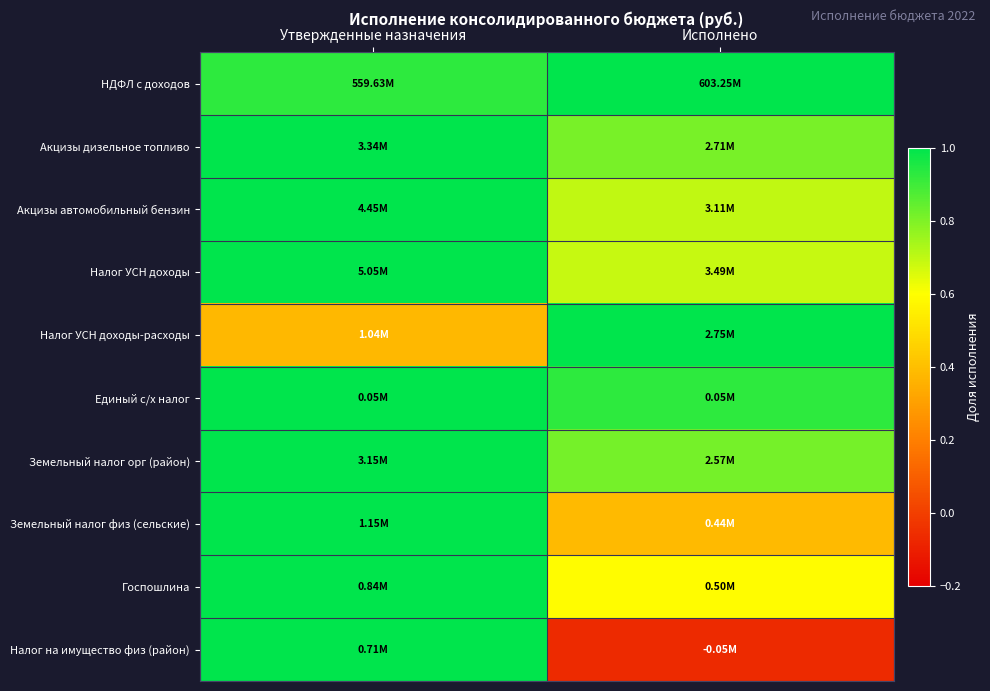

At which category is the sum across all series the highest?

Утвержденные назначения